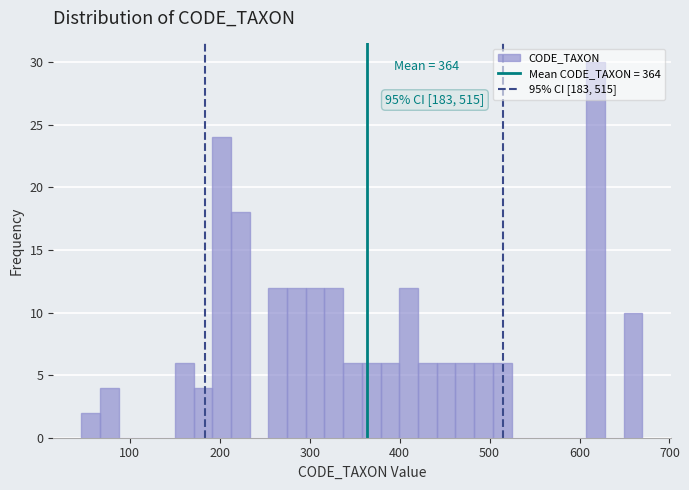

Around what value on the x-axis is the tallest bar? Give the approximate position of its centre, as read against the axis.

620